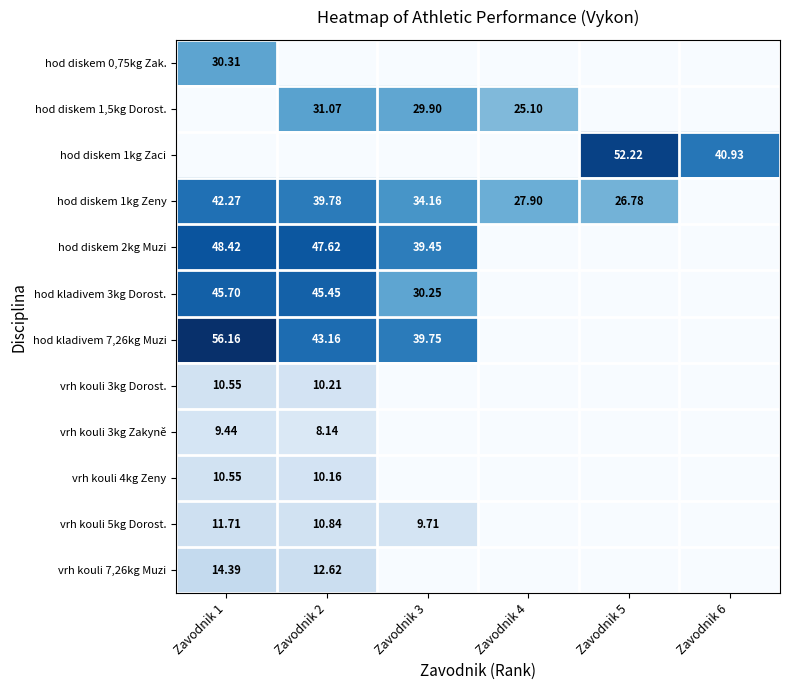

How many positive values does the hod kladivem 7,26kg Muzi series have?

3